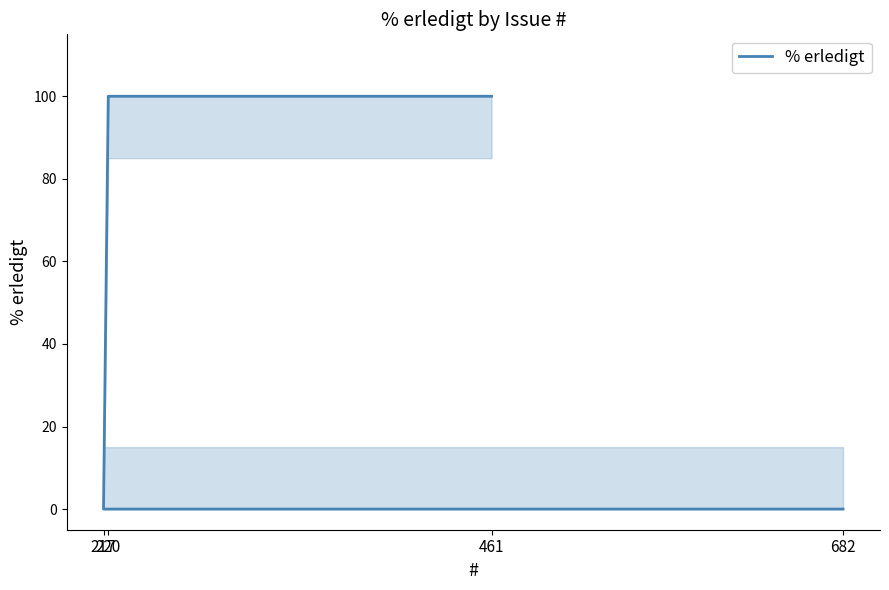

The value at 461 is 139. True or false?

False